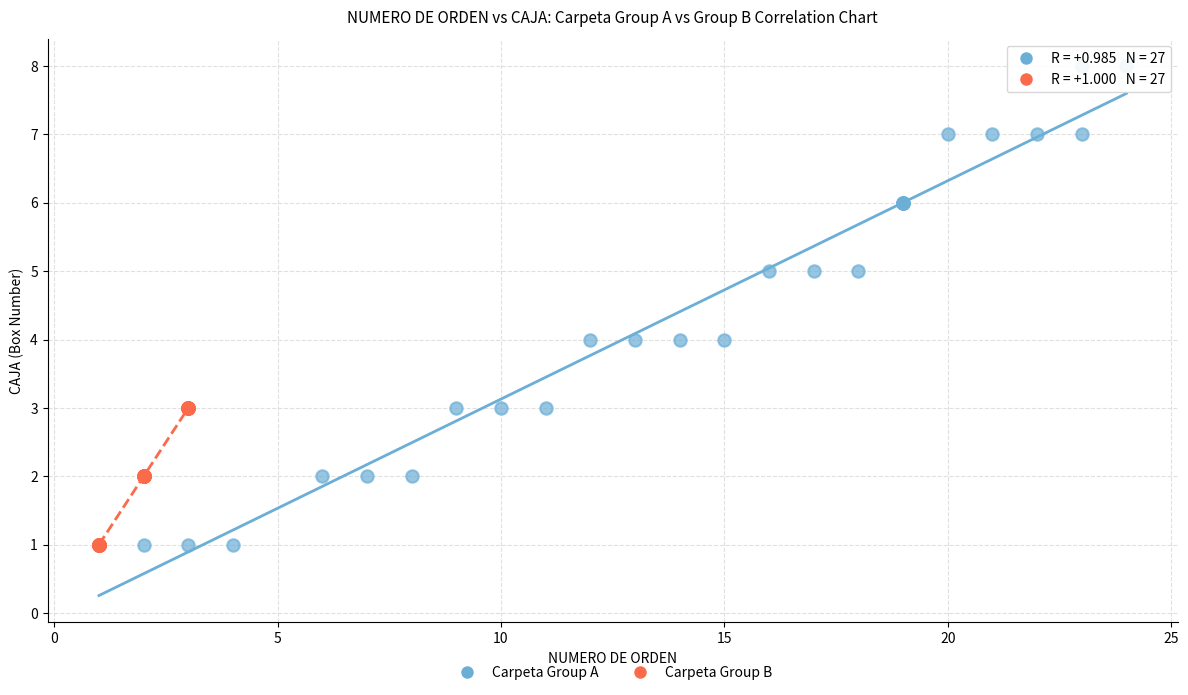

Which series reaches the maximum Y coordinate?

Carpeta Group A